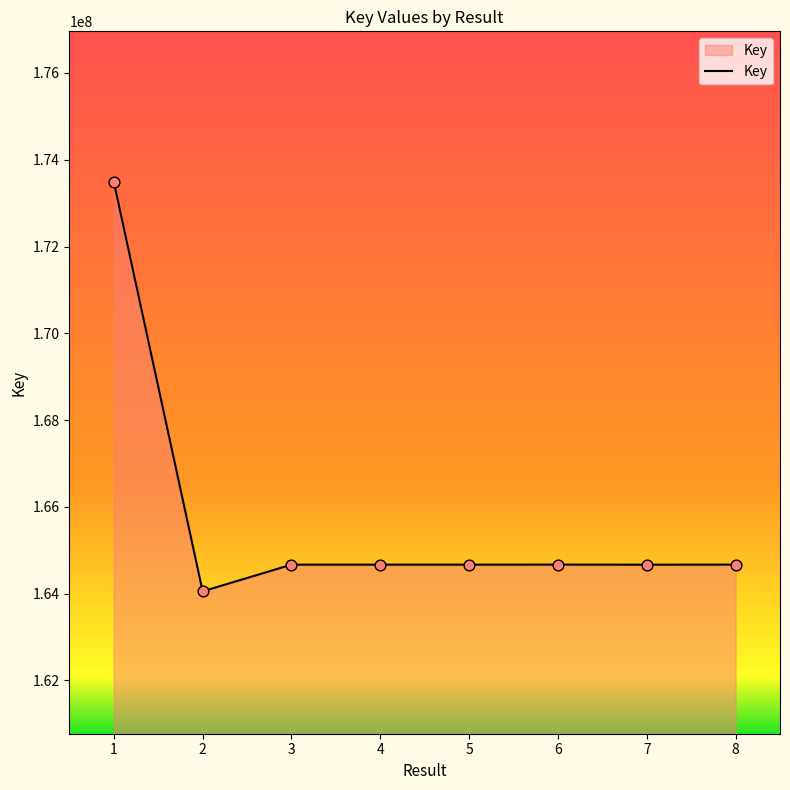

Approximately how many times larger is the value at 7 compared to 6?

1.0